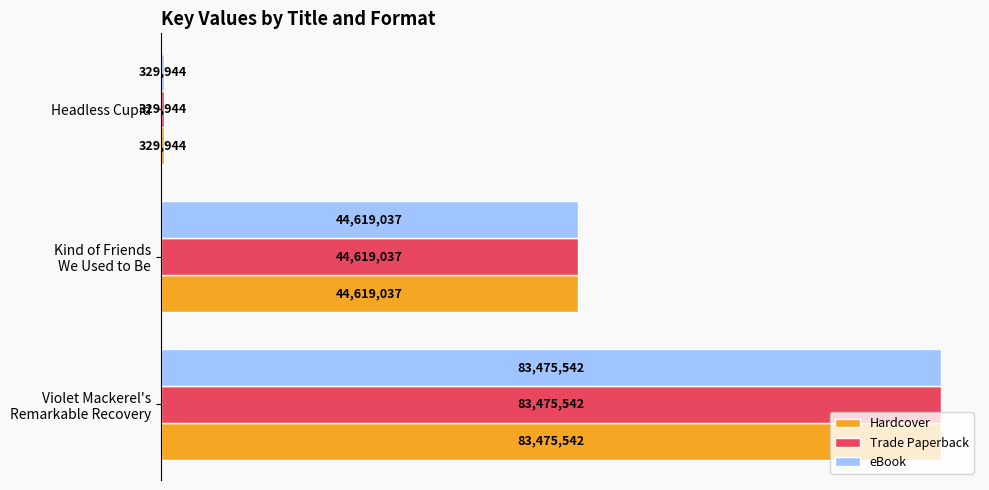

What are all the series names shown in the legend?

Hardcover, Trade Paperback, eBook